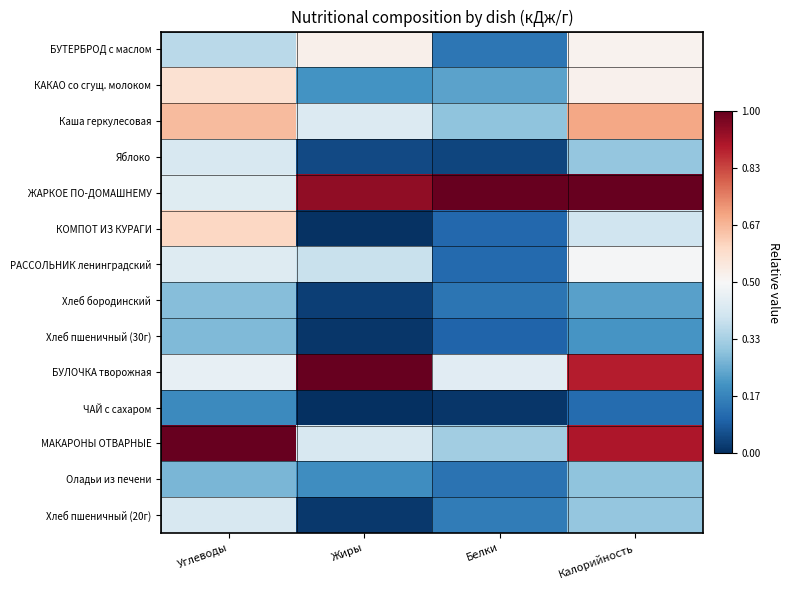

What is the greatest value displayed?

1.0